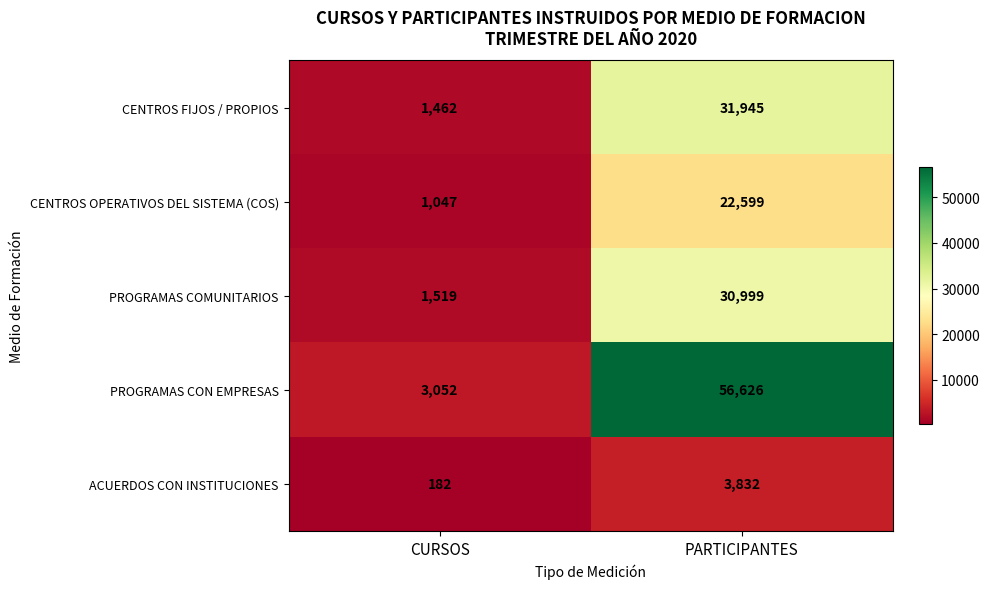

List the series in order of their peak value, lowest first.

ACUERDOS CON INSTITUCIONES, CENTROS OPERATIVOS DEL SISTEMA (COS), PROGRAMAS COMUNITARIOS, CENTROS FIJOS / PROPIOS, PROGRAMAS CON EMPRESAS